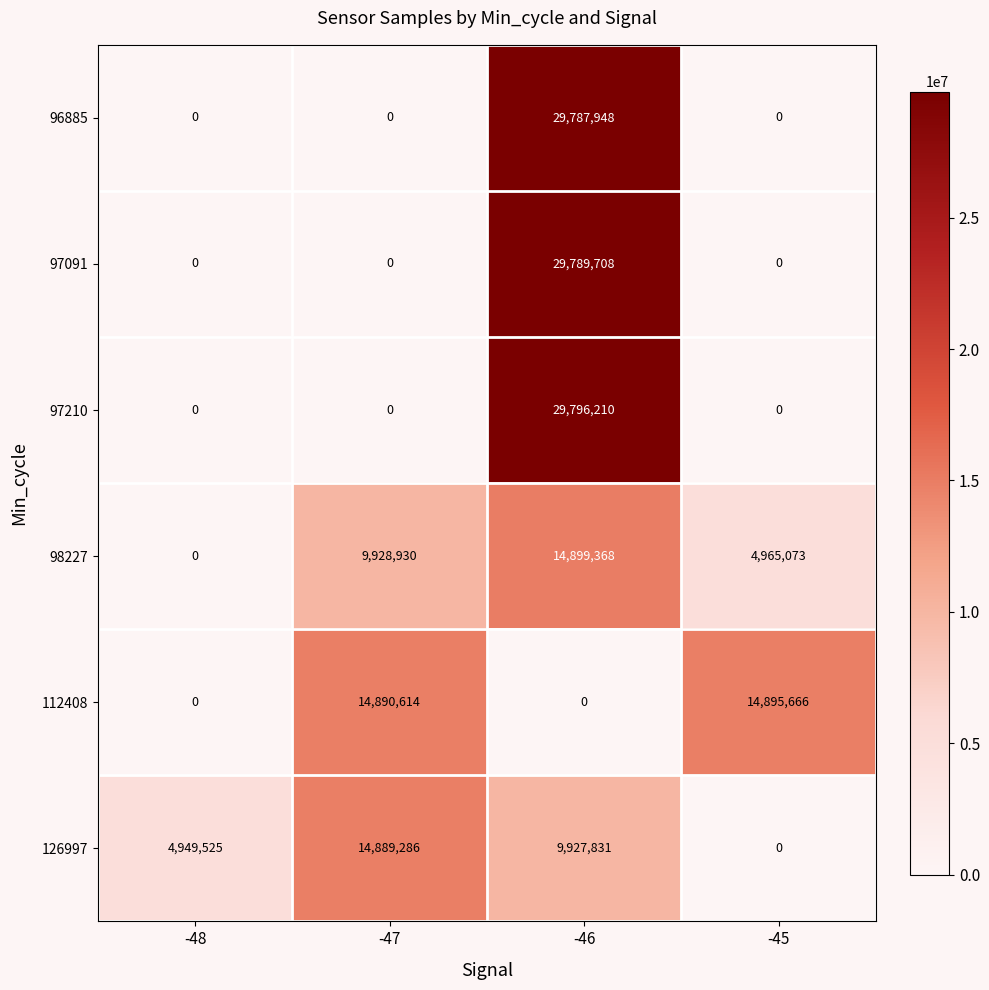

What is the total value across all series at -47?

39708830